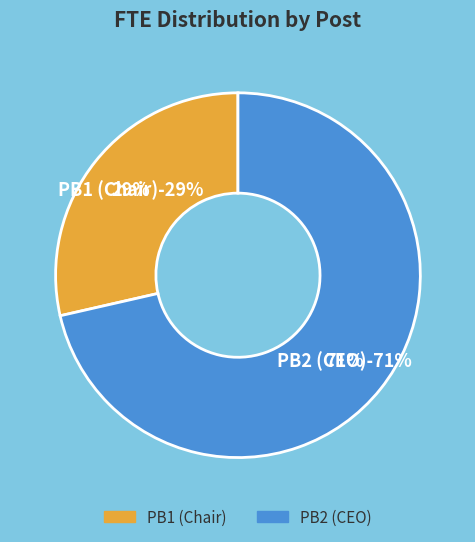

Is it true that PB2 is 92% of the pie?

False